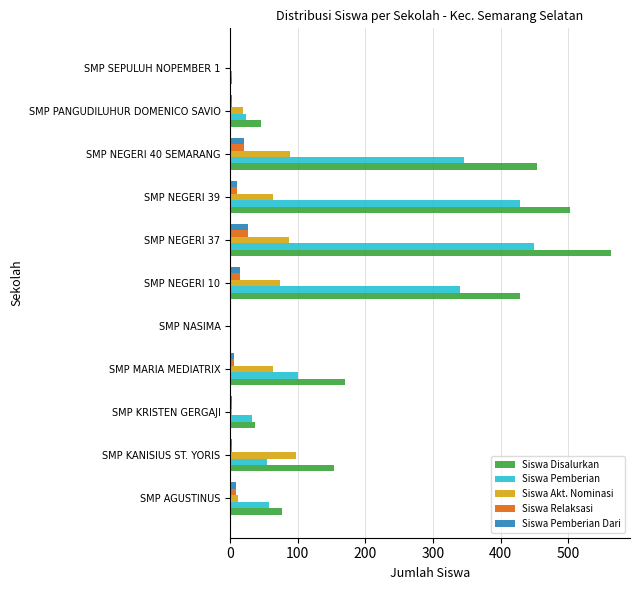

The value of Siswa Akt. Nominasi at SMP MARIA MEDIATRIX is 64. True or false?

True